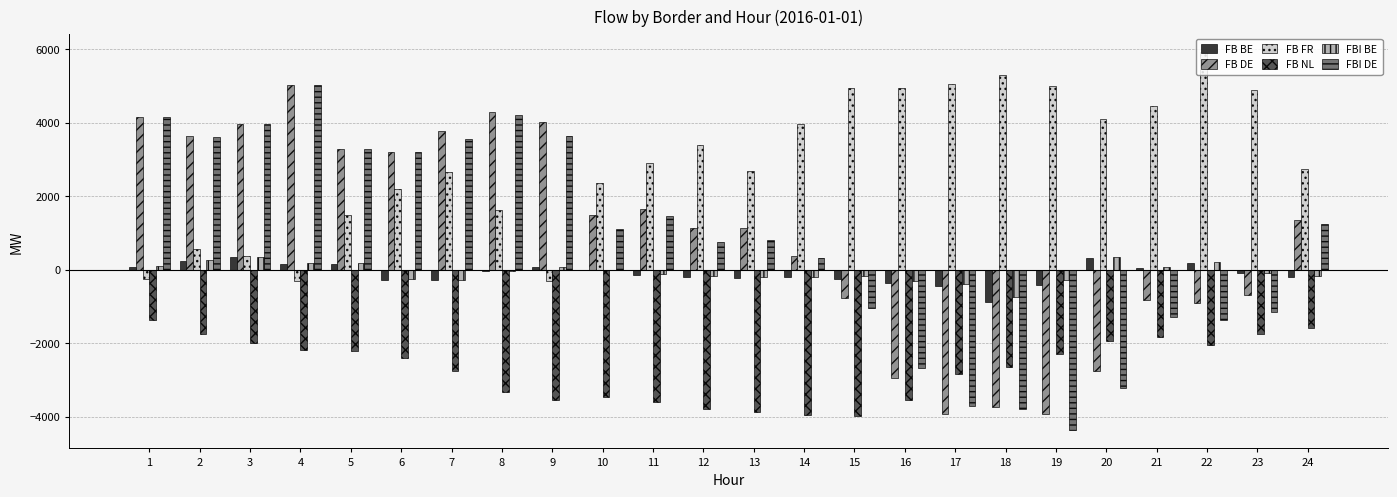

Where does the FB DE series first go above 1359?

1